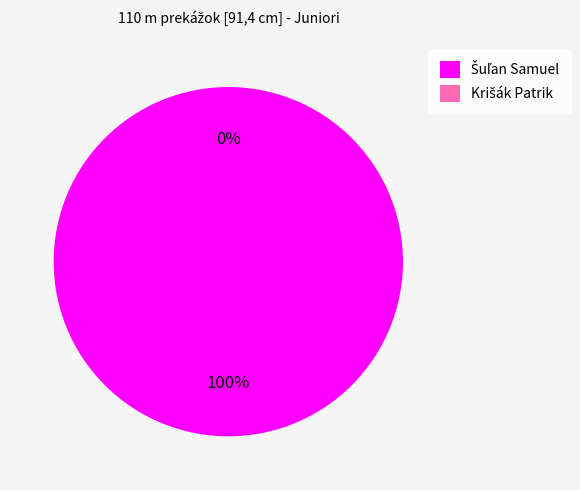

How many slices are in this pie chart?

2